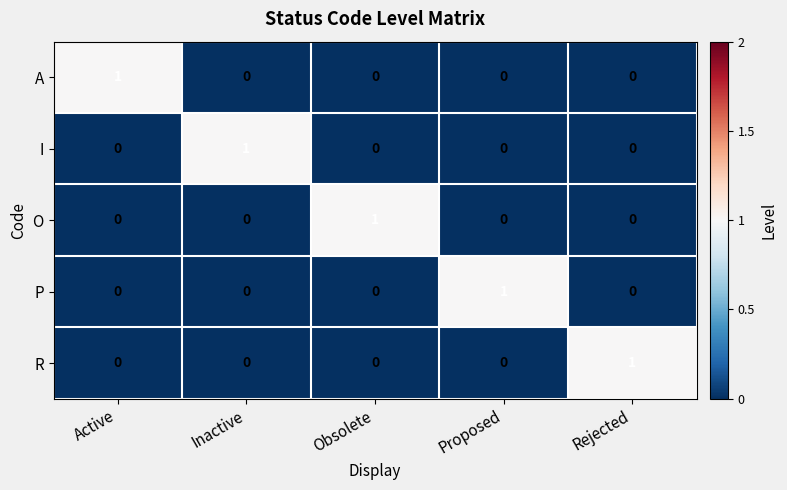

What is the greatest value displayed?

1